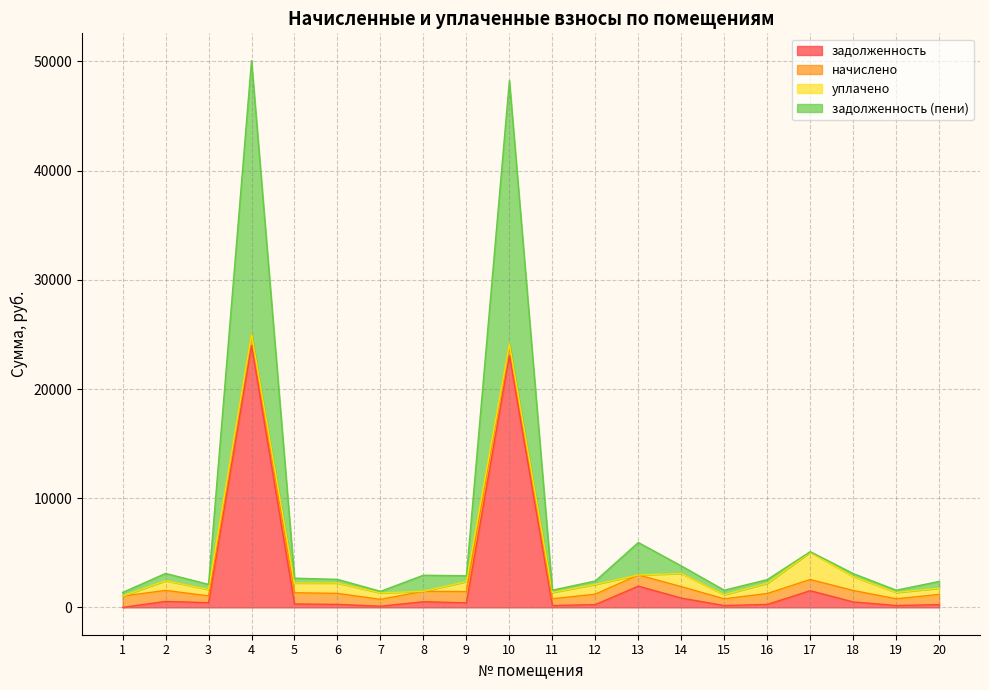

What is the difference between the maximum and minimum values in the задолженность series?

23986.1